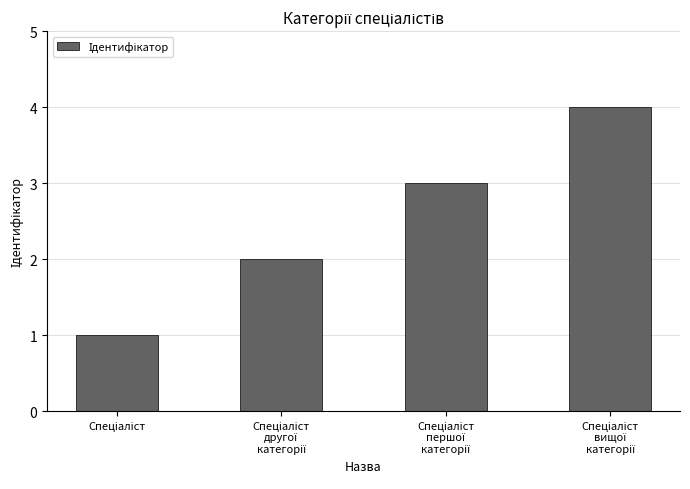

What is the sum of all values?

10